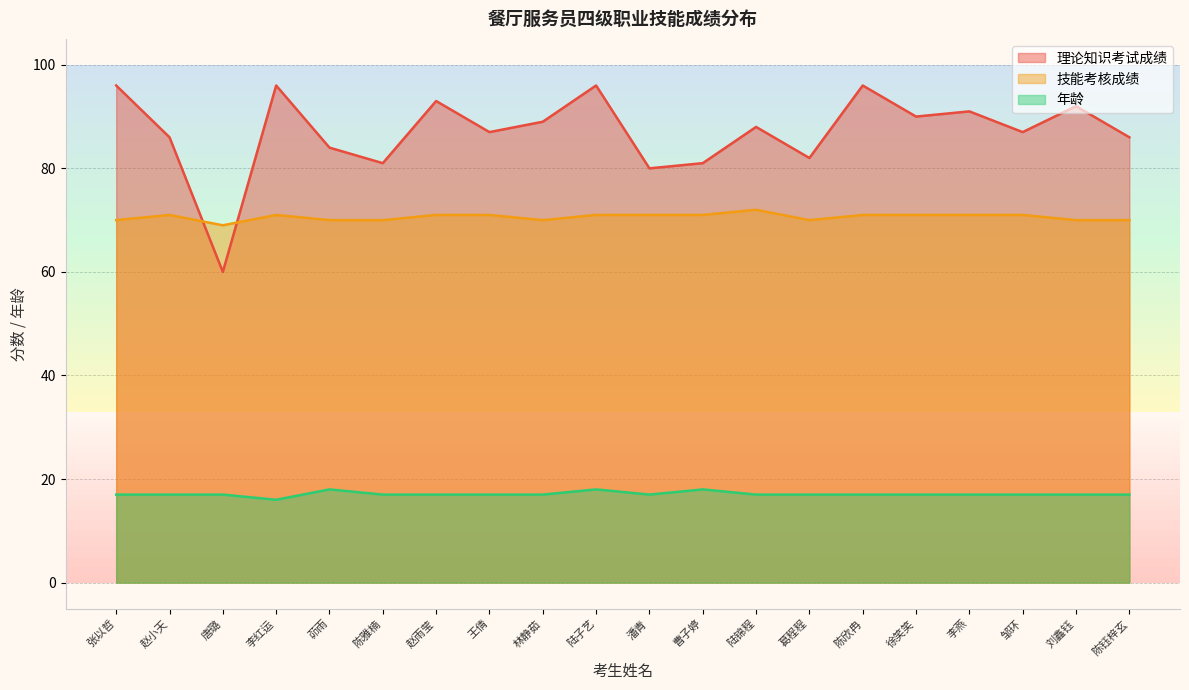

Which category has the highest value in the 理论知识考试成绩 series?

张以哲